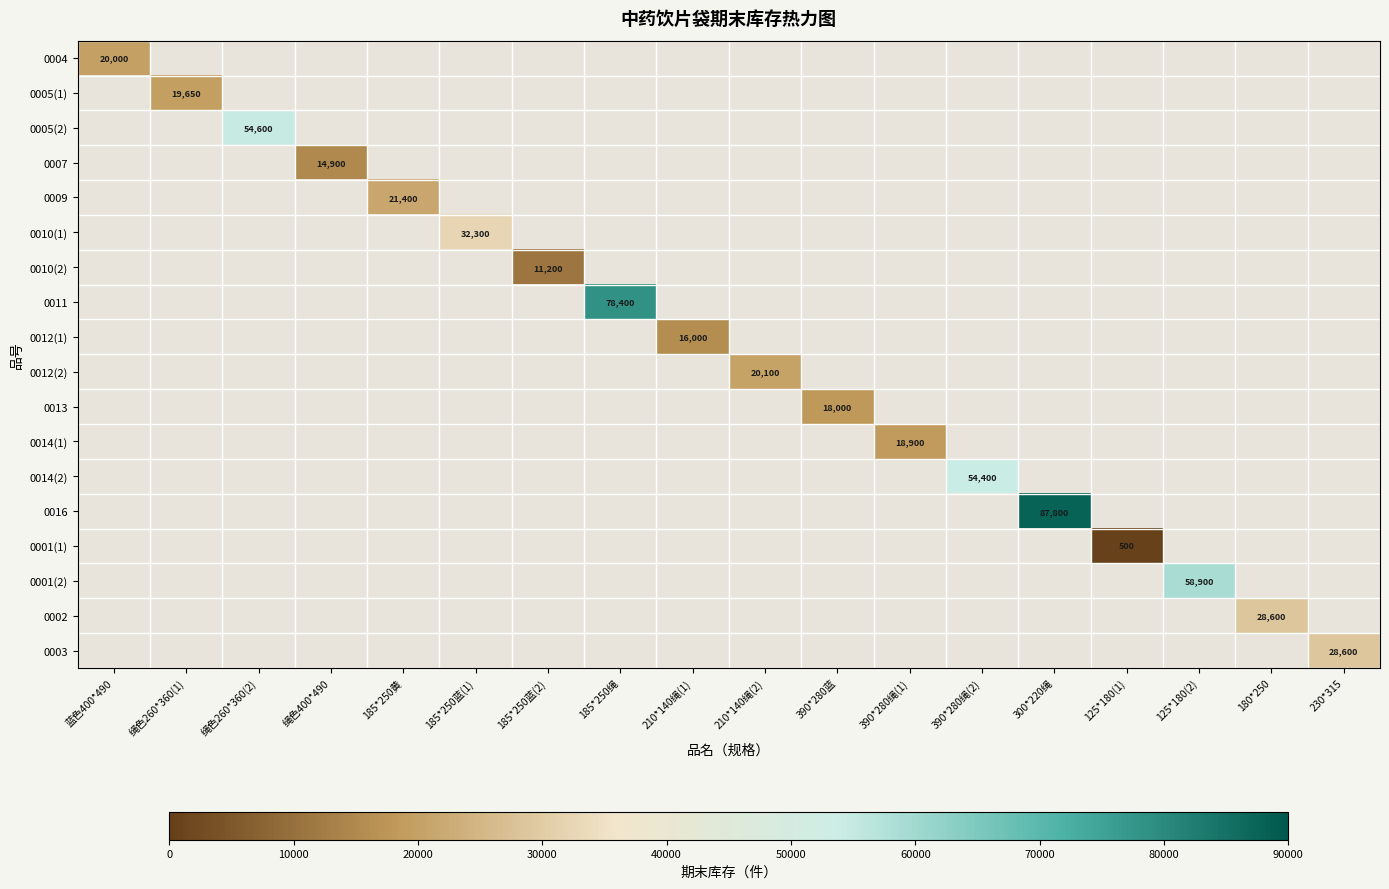

The value of 0005(2) at 185*250蓝(2) is -16945. True or false?

False